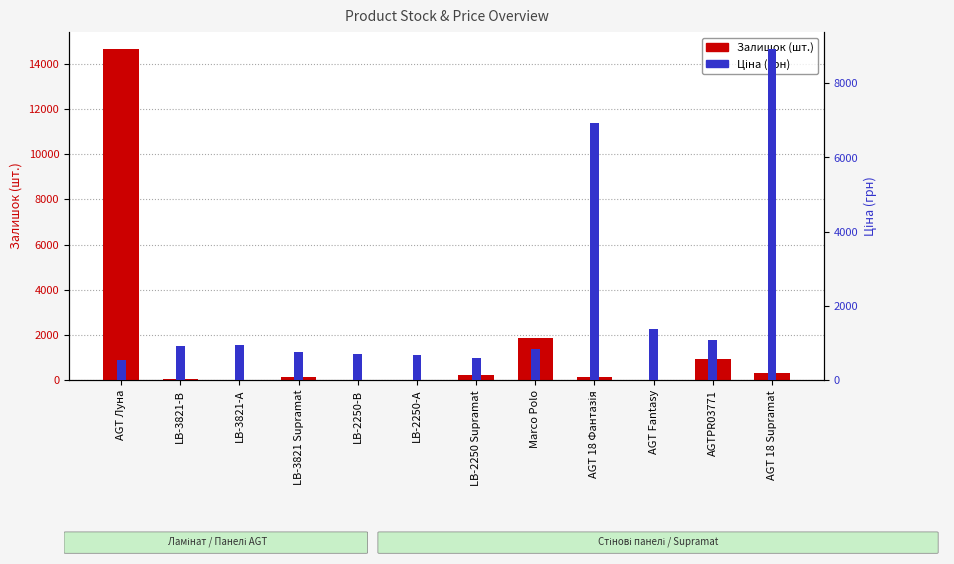

How many distinct data groups are displayed?

2